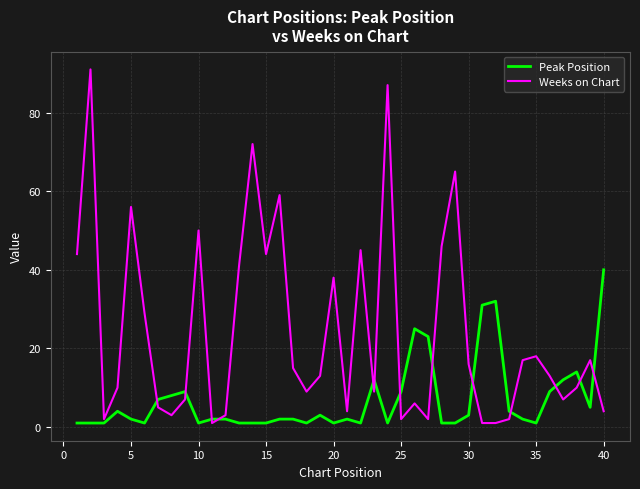

How many interior local peaks does the Weeks on Chart series have?

12